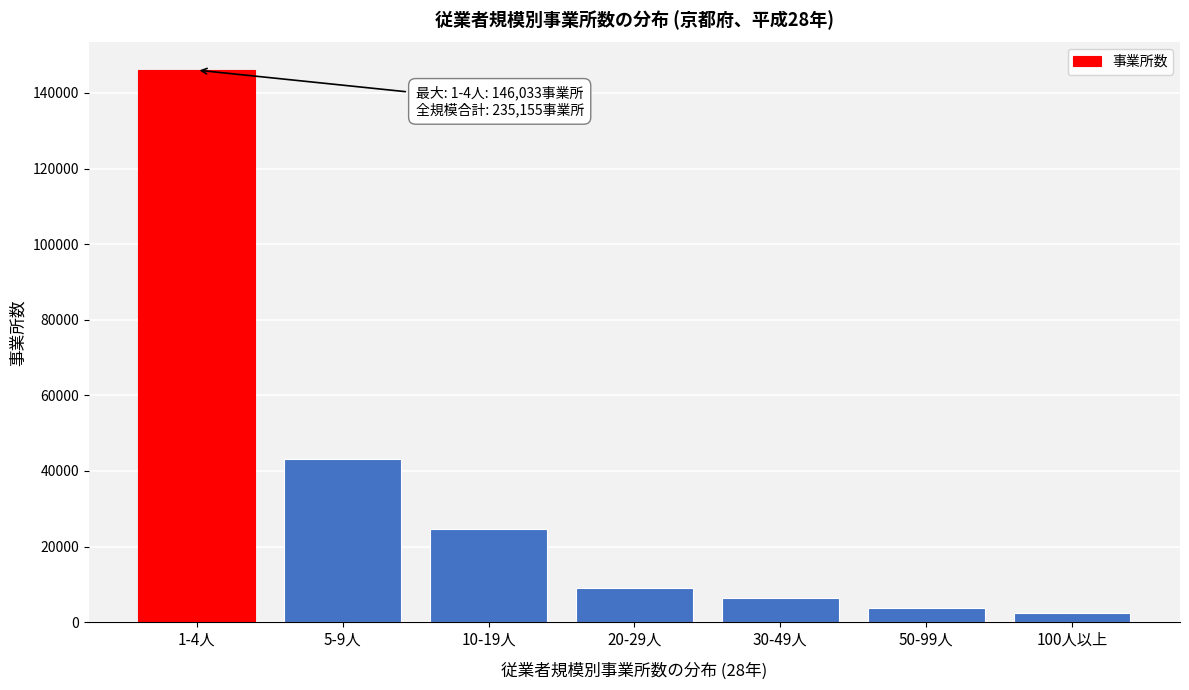

Reading right to left, transcribe all the data shown in this chart.

2294	3780	6254	9146	24527	43121	146033